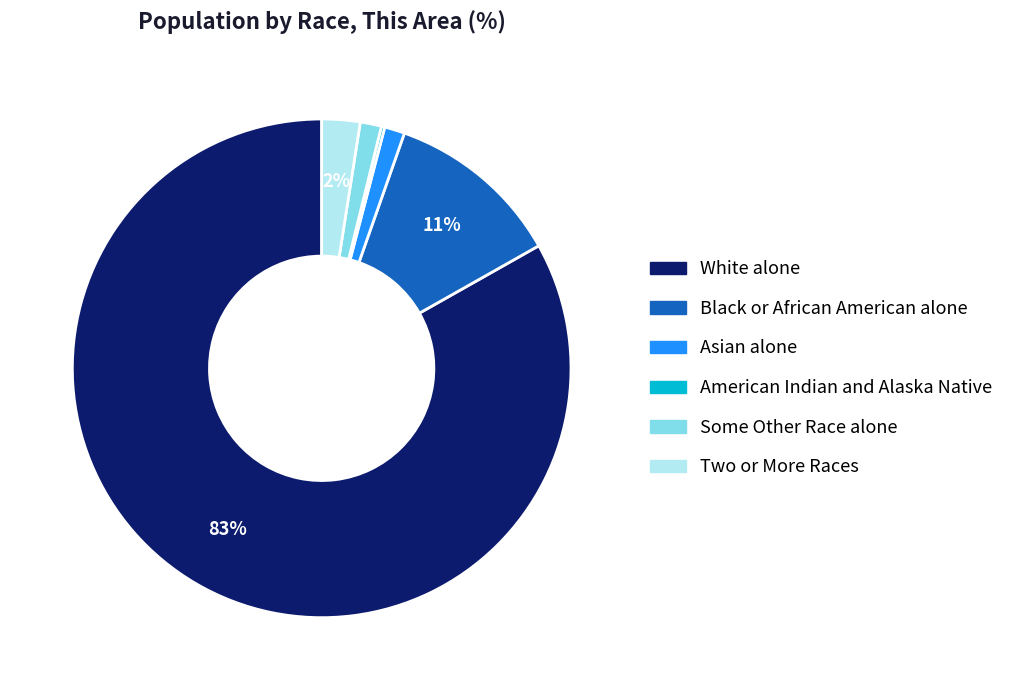

Do Two or More Races and Black or African American alone together represent more than half of the pie?

No